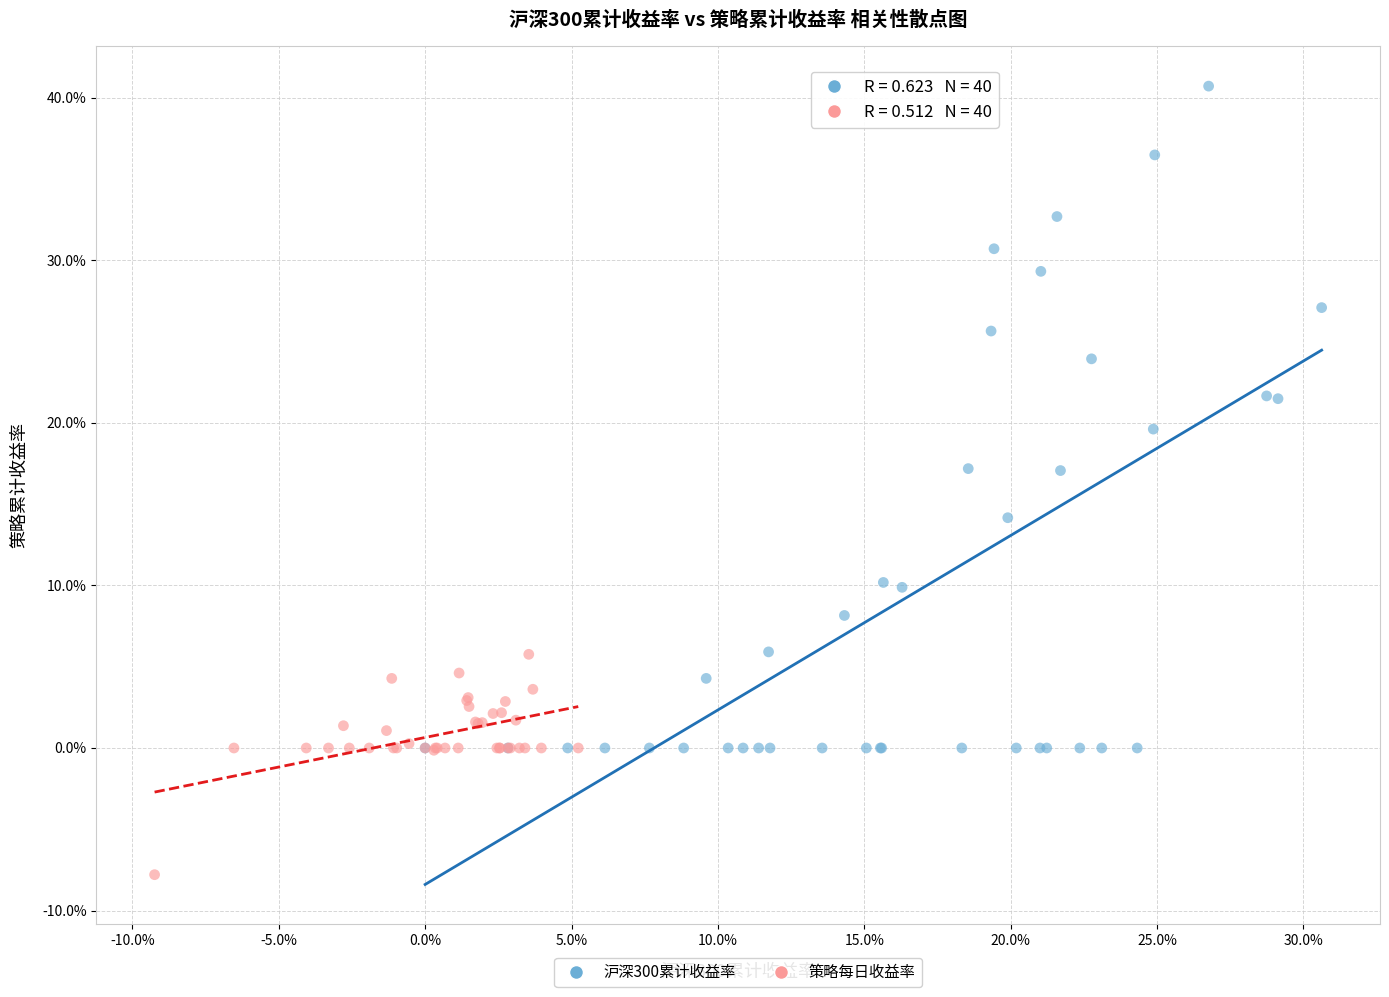

Which series has the largest Y range (max minus min)?

沪深300累计收益率